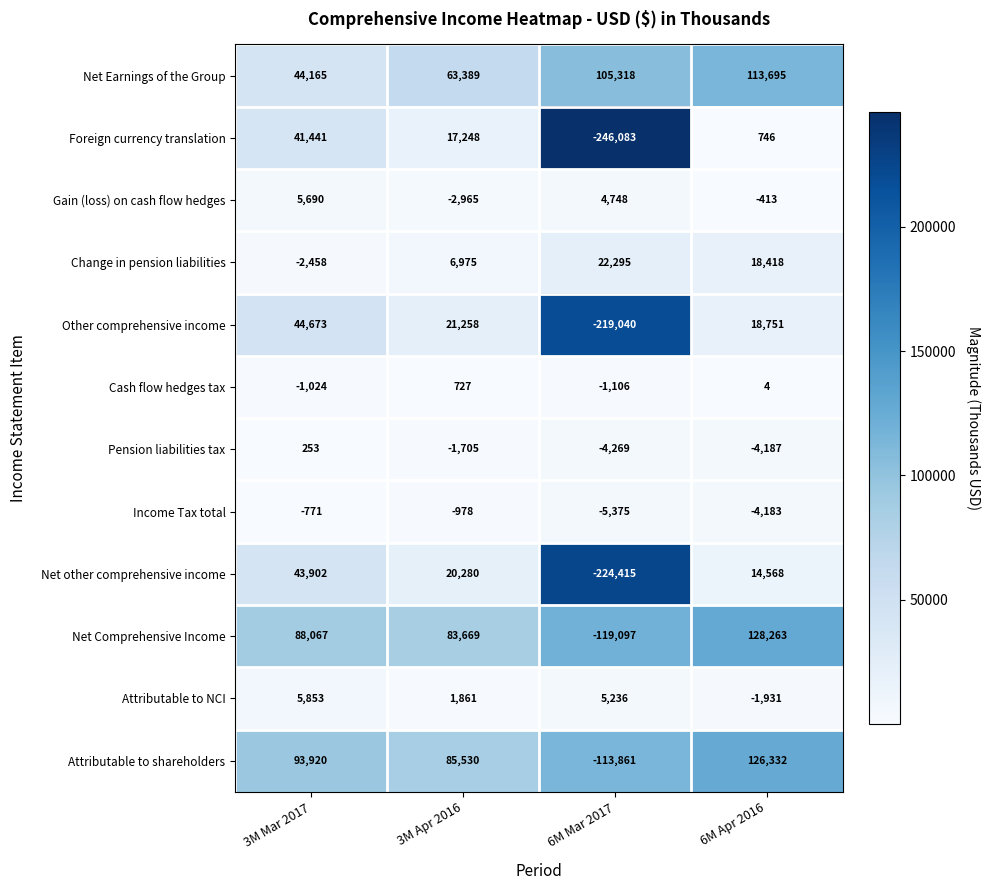

What is the greatest value displayed?

128263